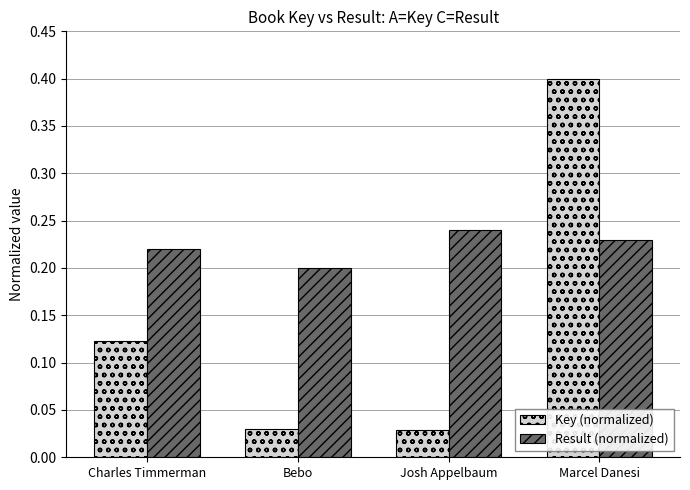

At how many categories does at least one series exceed 0?

4